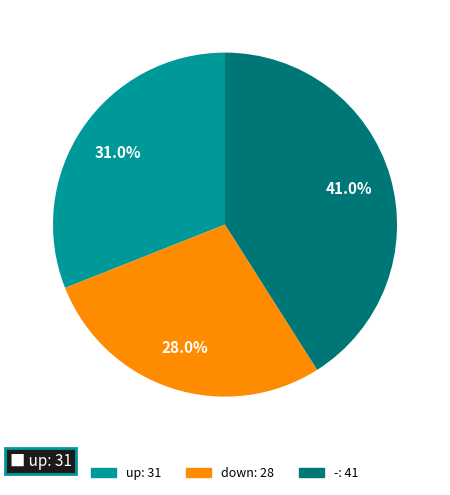

True or false: down accounts for 28% of the total.

True